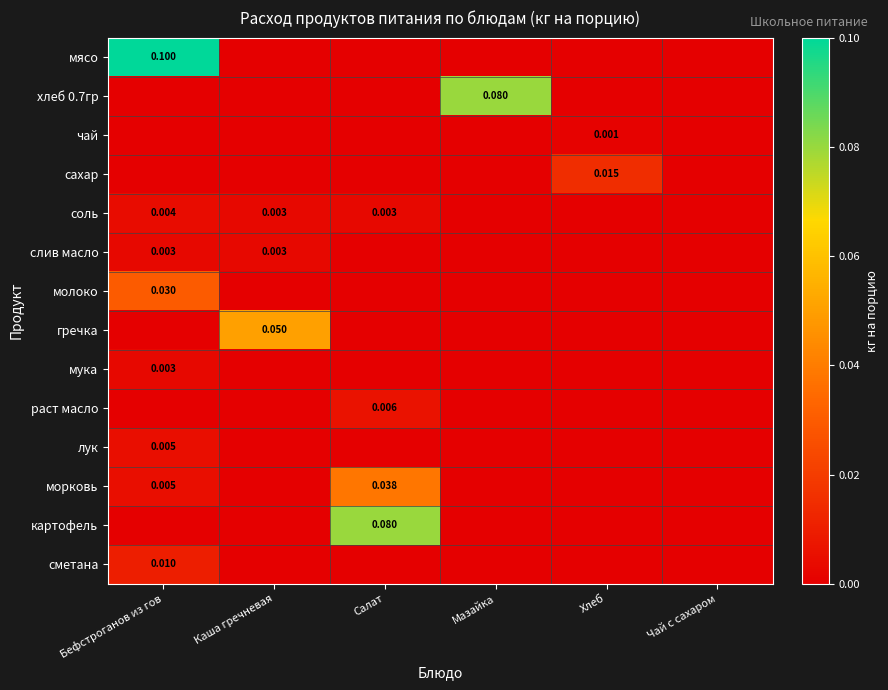

Which series changed the most between Хлеб and Чай с сахаром?

сахар